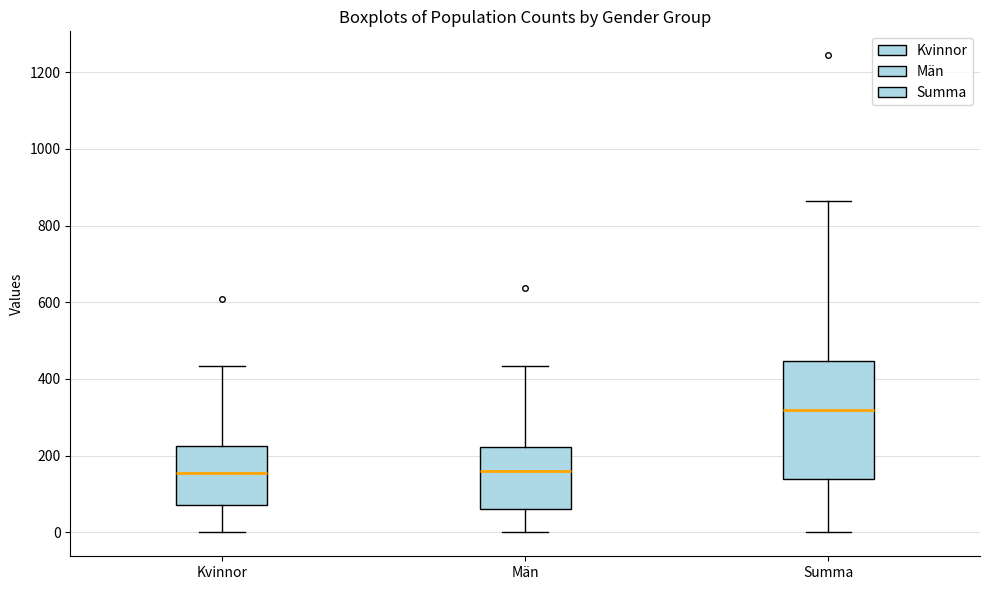

Which box's median line is the highest?

Summa